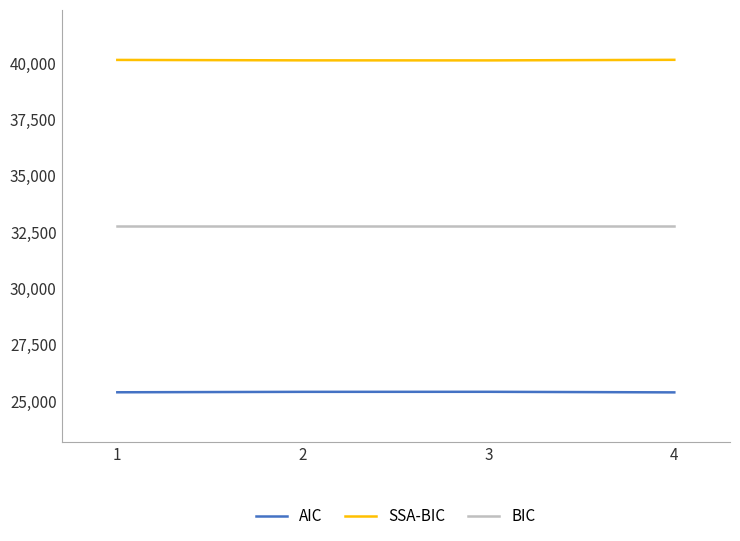

The BIC series shows 32767.5 at 4. True or false?

True